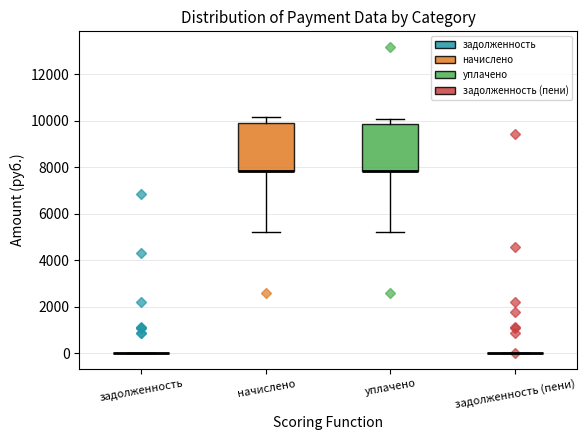

Reading left to right, transcribe this box plot: for each box, give where its median line is, the range the box spans, and where its two whiskers end, as read against the y-axis. The values are not printed on the chart, so give them approximately, as read against the axis.

задолженность: box collapsed to a line at 0, whiskers 0 to 0
начислено: median 7800 (drawn on the box's lower edge), box 7800 to 9800, whiskers 5200 to 10200
уплачено: median 7800 (drawn on the box's lower edge), box 7800 to 9800, whiskers 5200 to 10000
задолженность (пени): box collapsed to a line at 0, whiskers 0 to 0